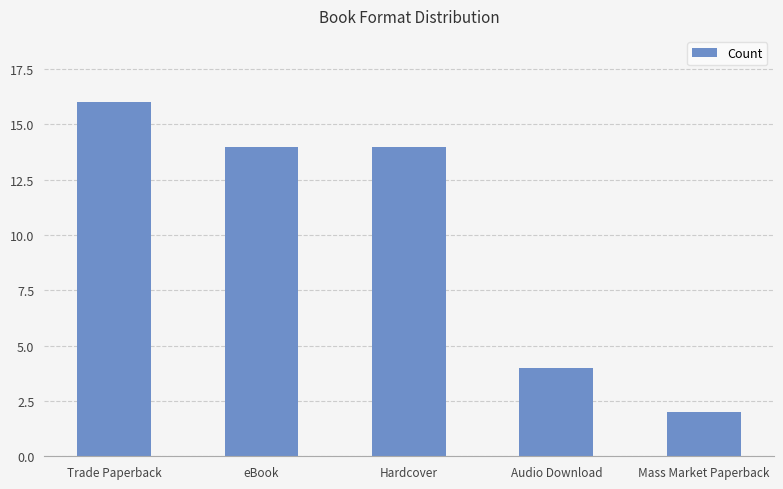

What is the sum of the values at eBook and Audio Download?

18